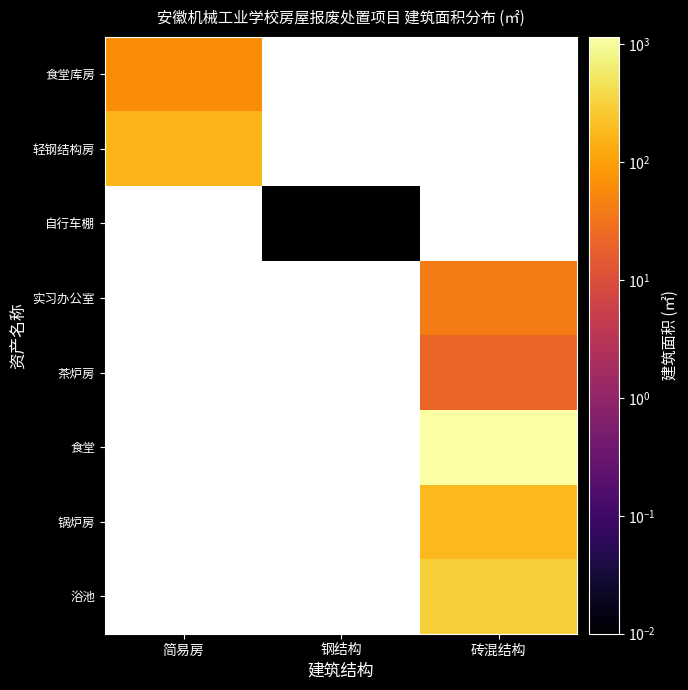

How many series are shown in this chart?

8